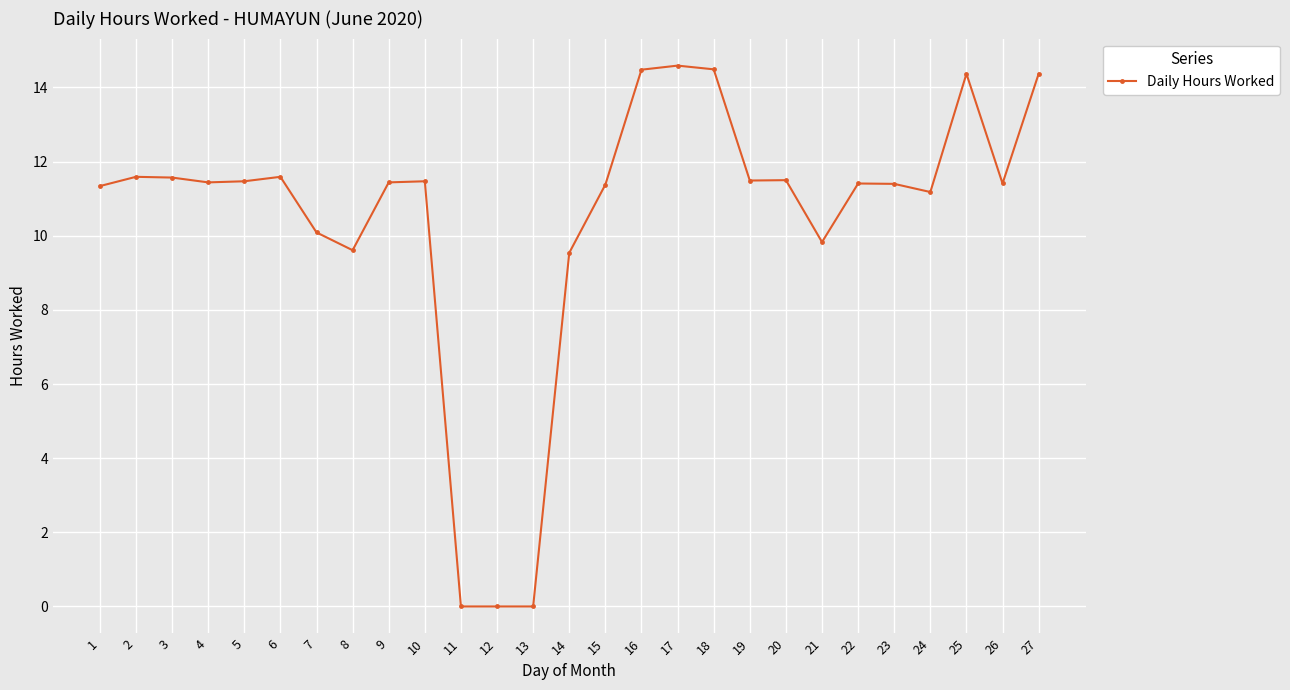

What is the change in value from 17 to 26?

-3.2